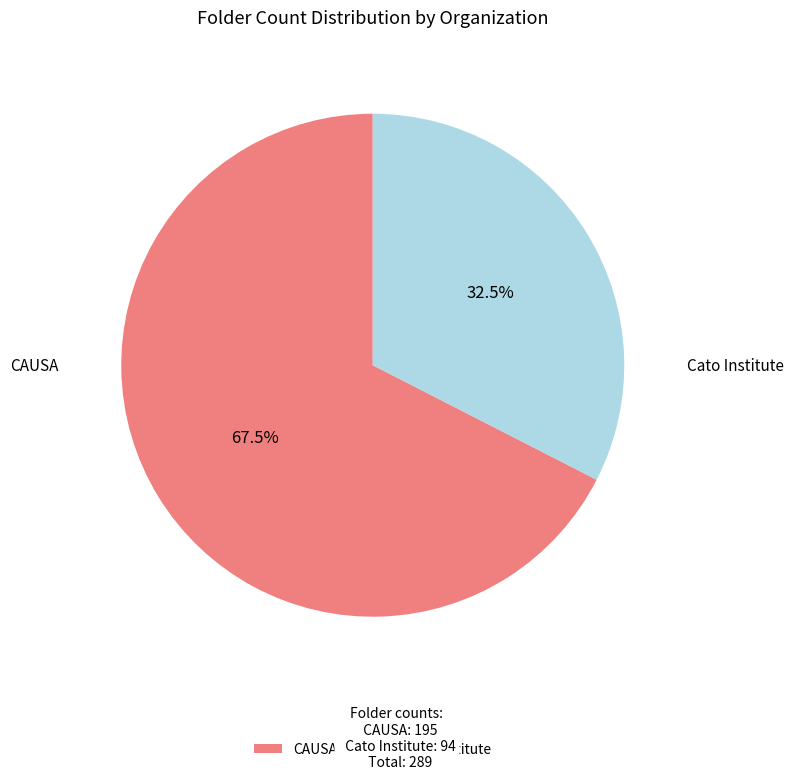

What percentage do Cato Institute and CAUSA together represent?

100.0%